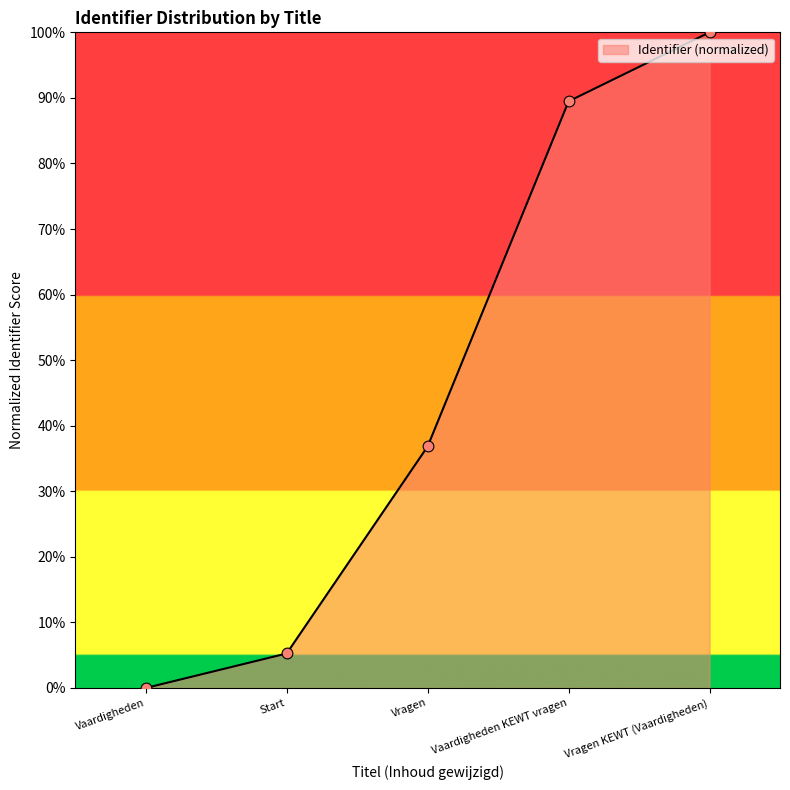

What is the ratio of the value at Vragen KEWT (Vaardigheden) to the value at Vragen?

2.7